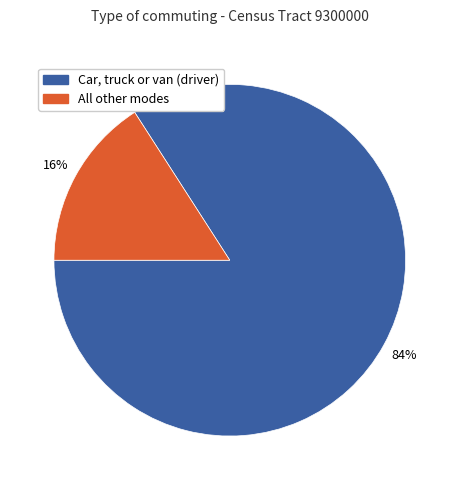

To the nearest percent, what is the difference between the largest and smallest slice percentages?

68%